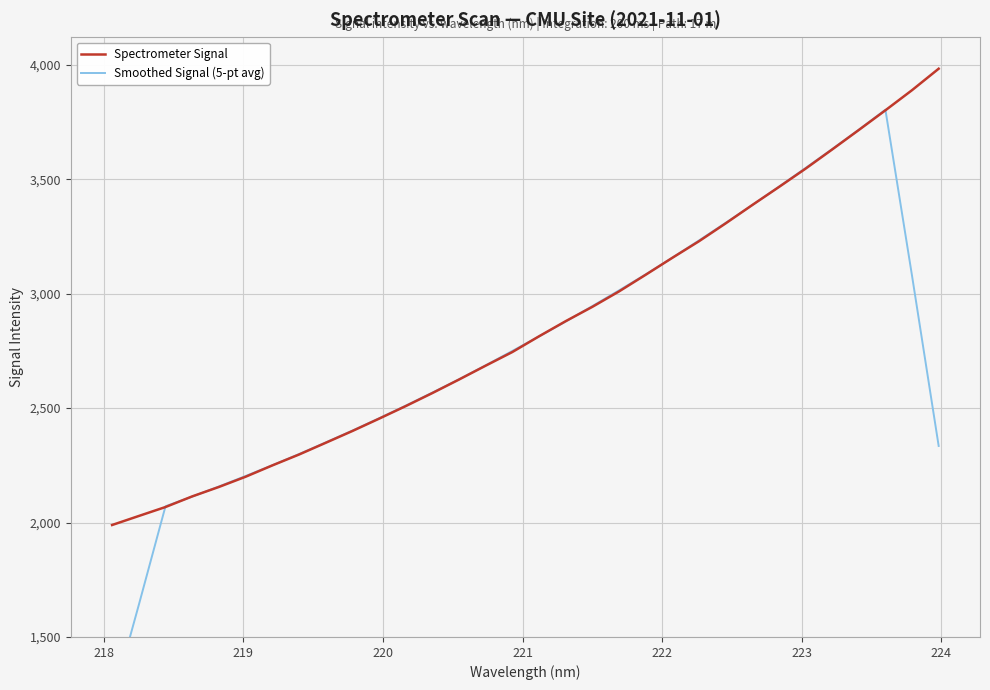

How many series are shown in this chart?

2